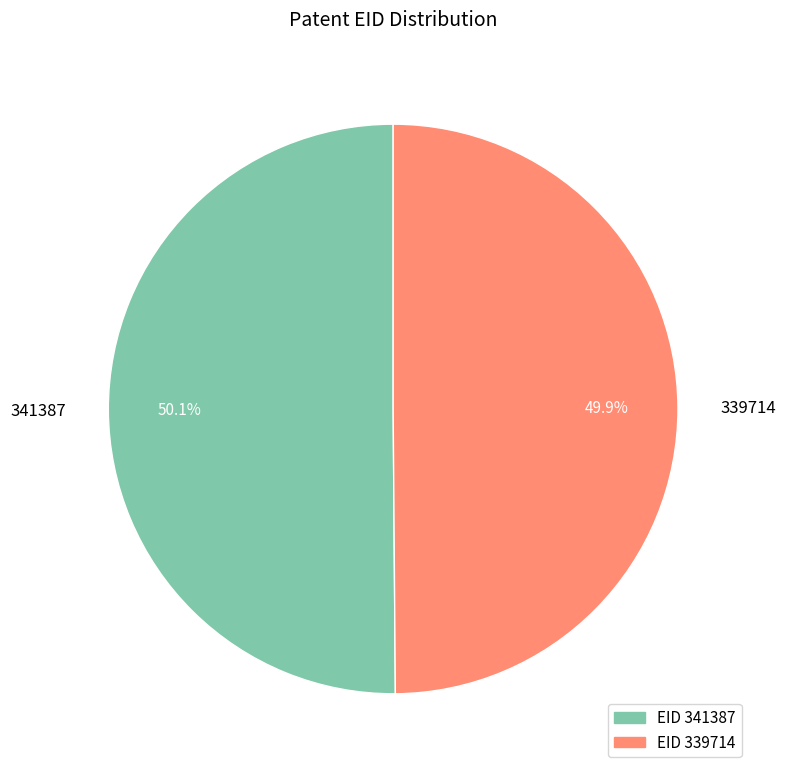

What is the ratio of the value at 341387 to the value at 339714?

1.0